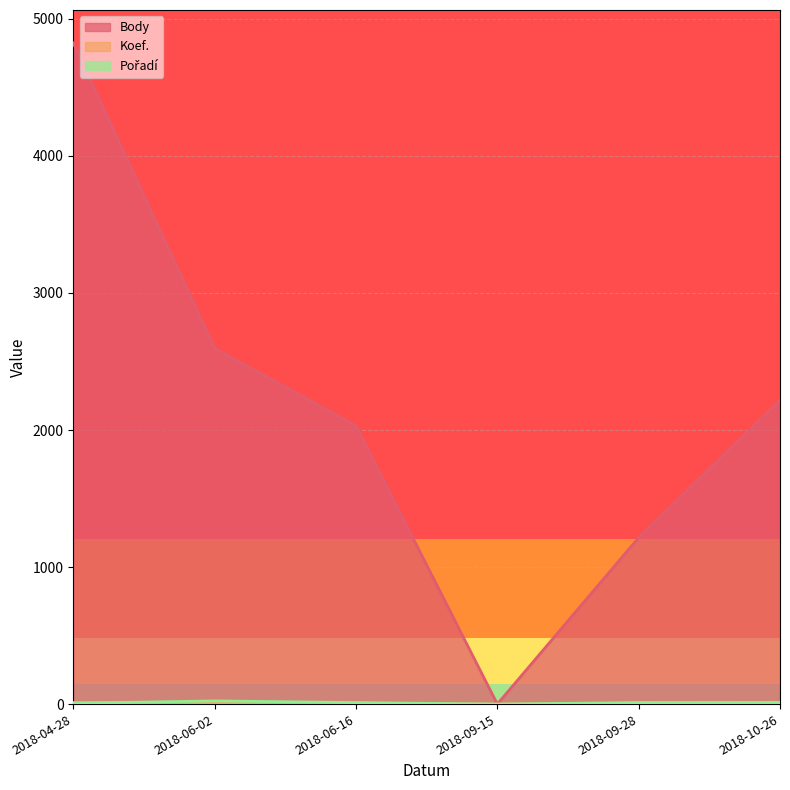

What is the maximum value shown in the chart?

4824